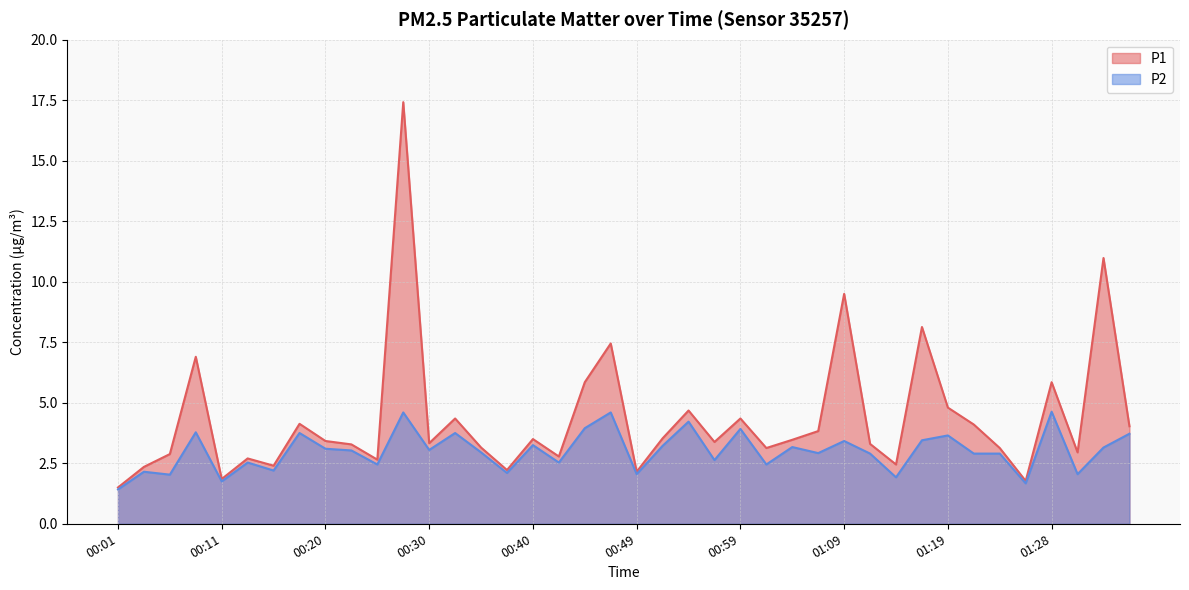

Rank the categories by P1 value from highest to lowest.

00:28, 01:33, 01:09, 01:16, 00:47, 00:08, 00:45, 01:28, 01:19, 00:54, 00:32, 00:59, 00:18, 01:21, 01:36, 01:07, 00:52, 00:40, 01:04, 00:20, 00:57, 00:30, 01:11, 00:23, 00:35, 01:02, 01:24, 01:31, 00:06, 00:42, 00:13, 00:25, 01:14, 00:15, 00:03, 00:37, 00:49, 00:11, 01:26, 00:01